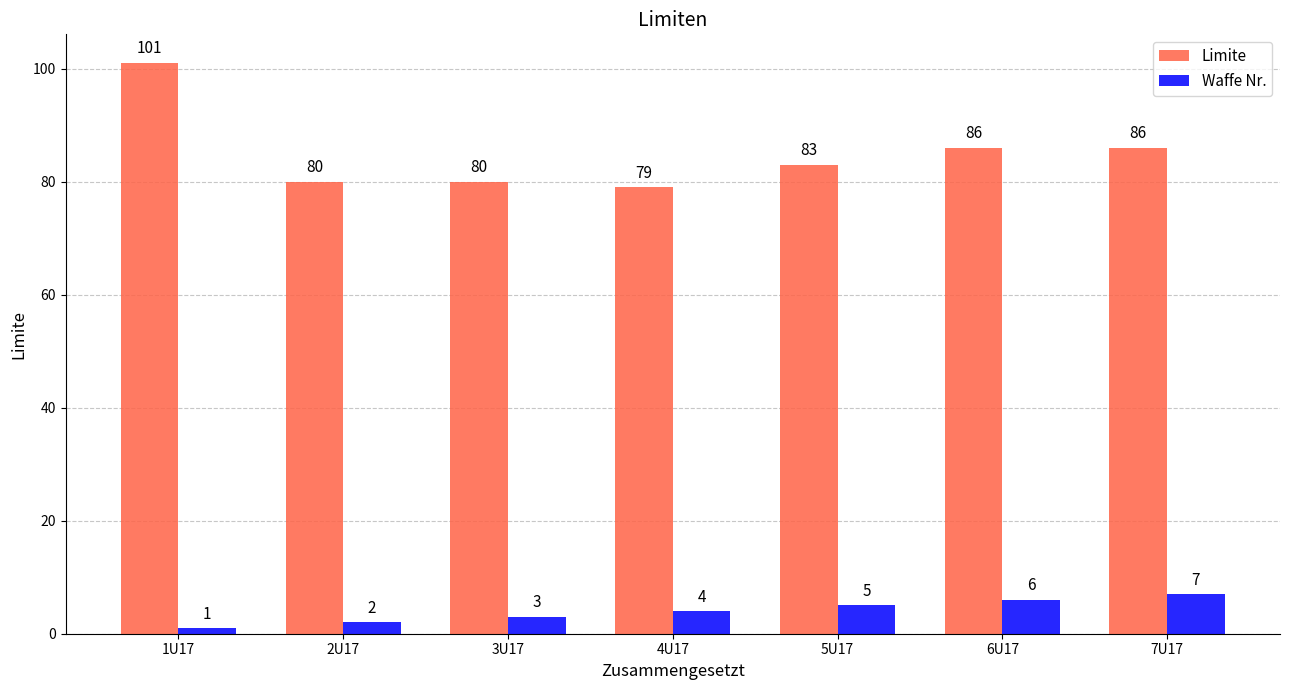

Is it true that Limite equals 101 at 1U17?

True